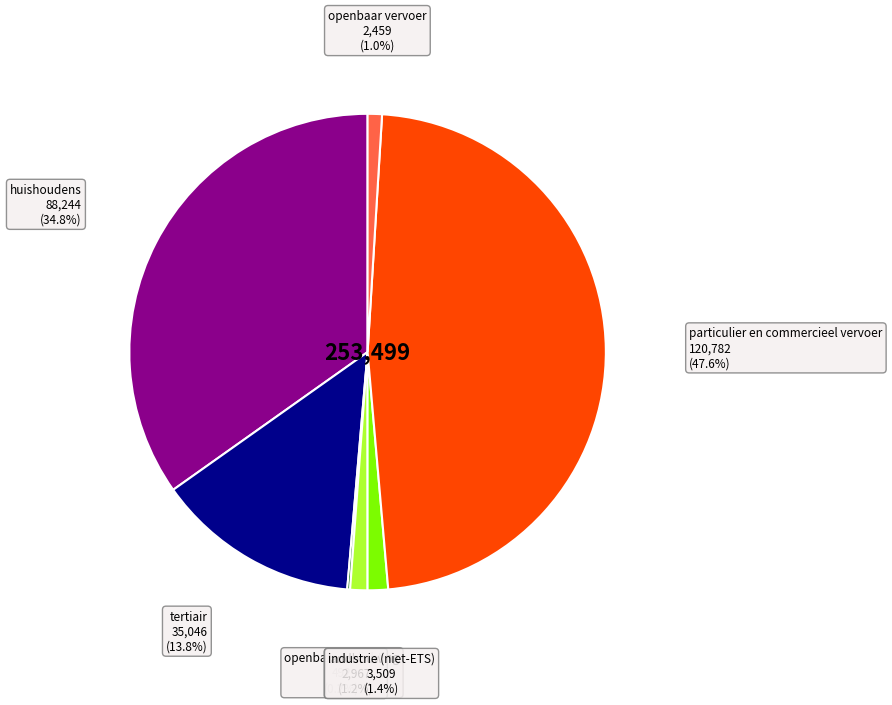

Does any single category account for the majority?

No